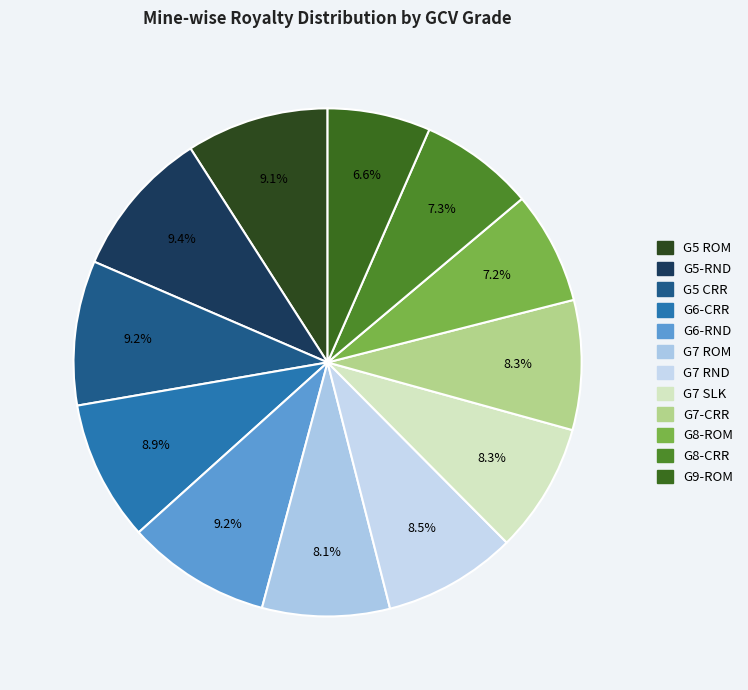

How many slices are in this pie chart?

12